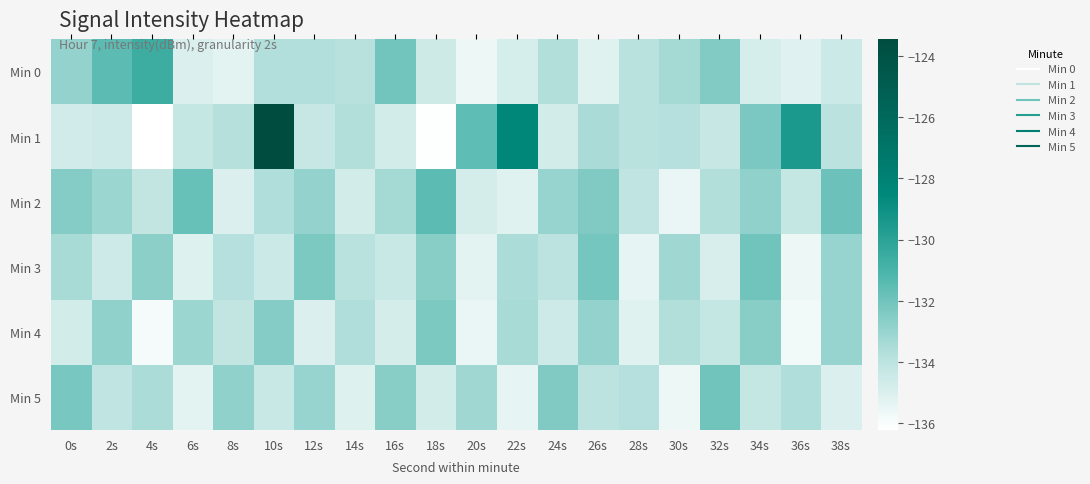

What is the spread (max minus min) of values at 20s?

4.0